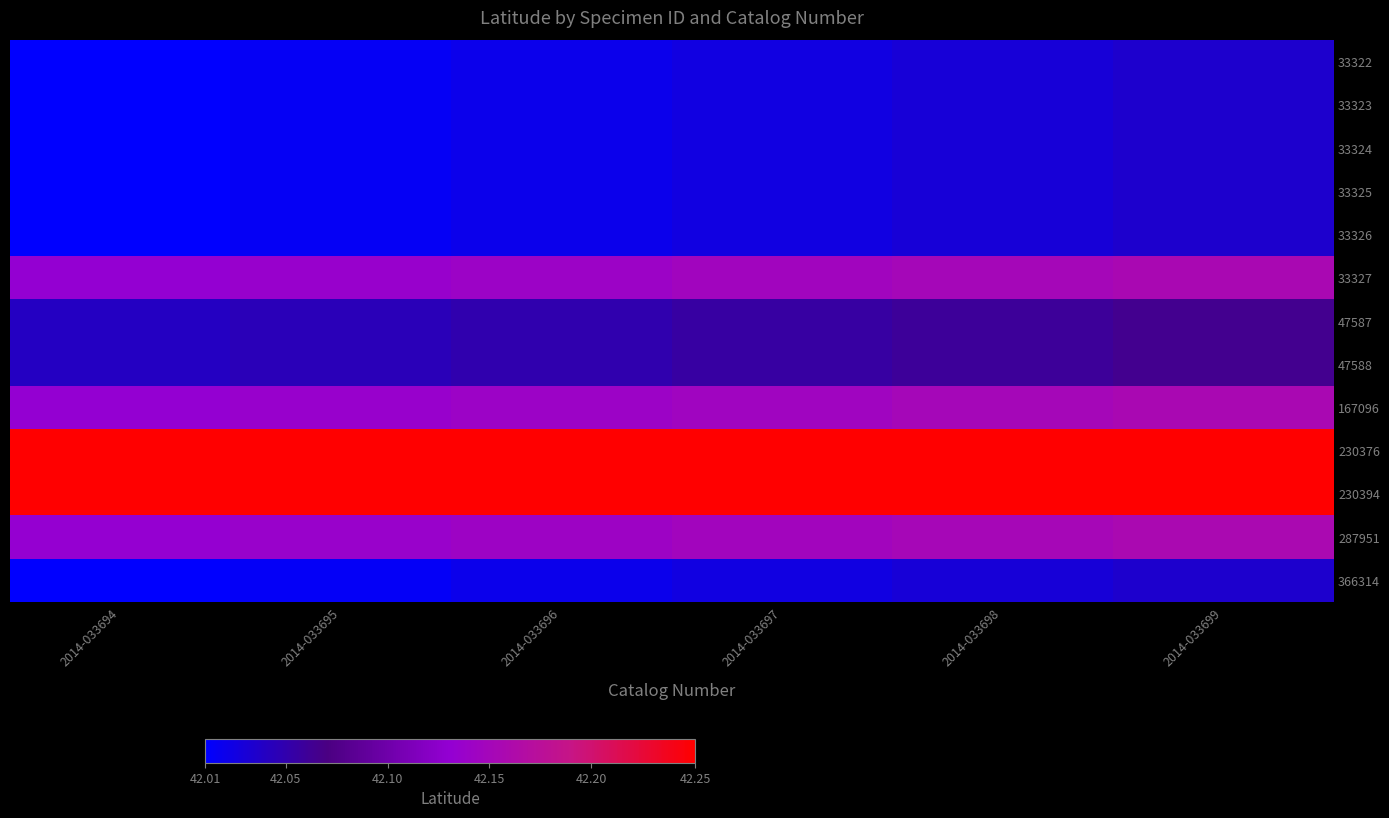

At 2014-033694, list the series in order from smallest to largest.

366314, 33322, 33323, 33324, 33325, 33326, 47587, 47588, 167096, 33327, 287951, 230376, 230394